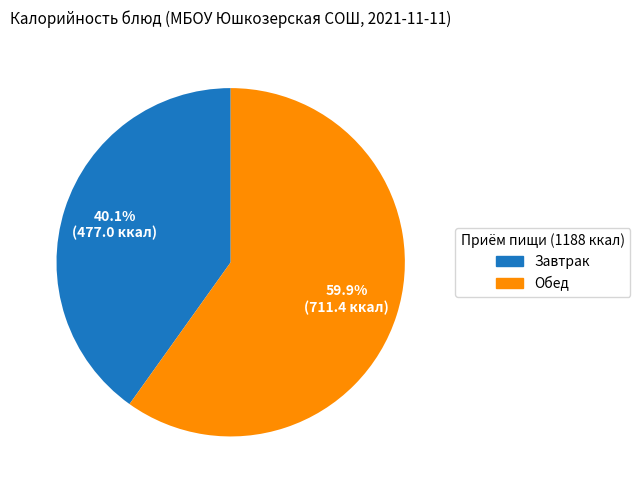

Is there a majority slice in this chart?

Yes